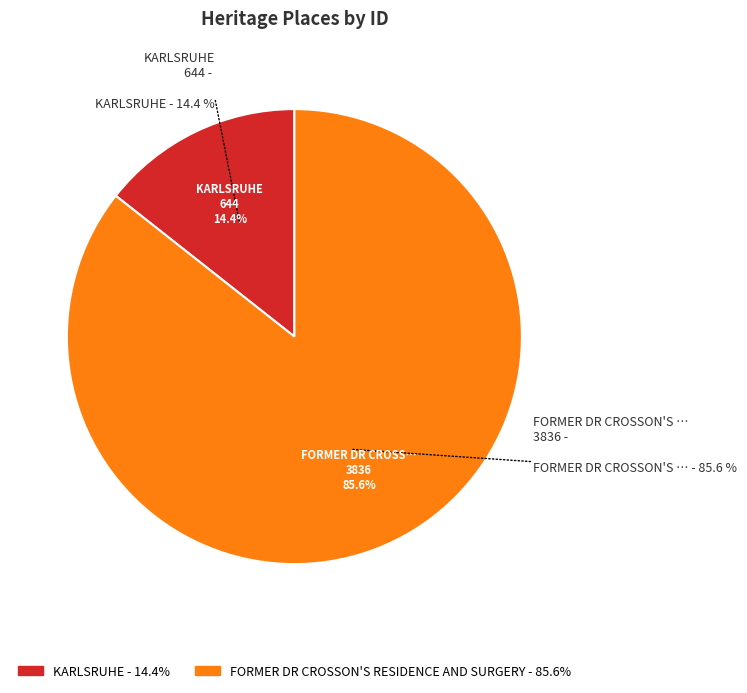

Is KARLSRUHE the majority of the pie?

No